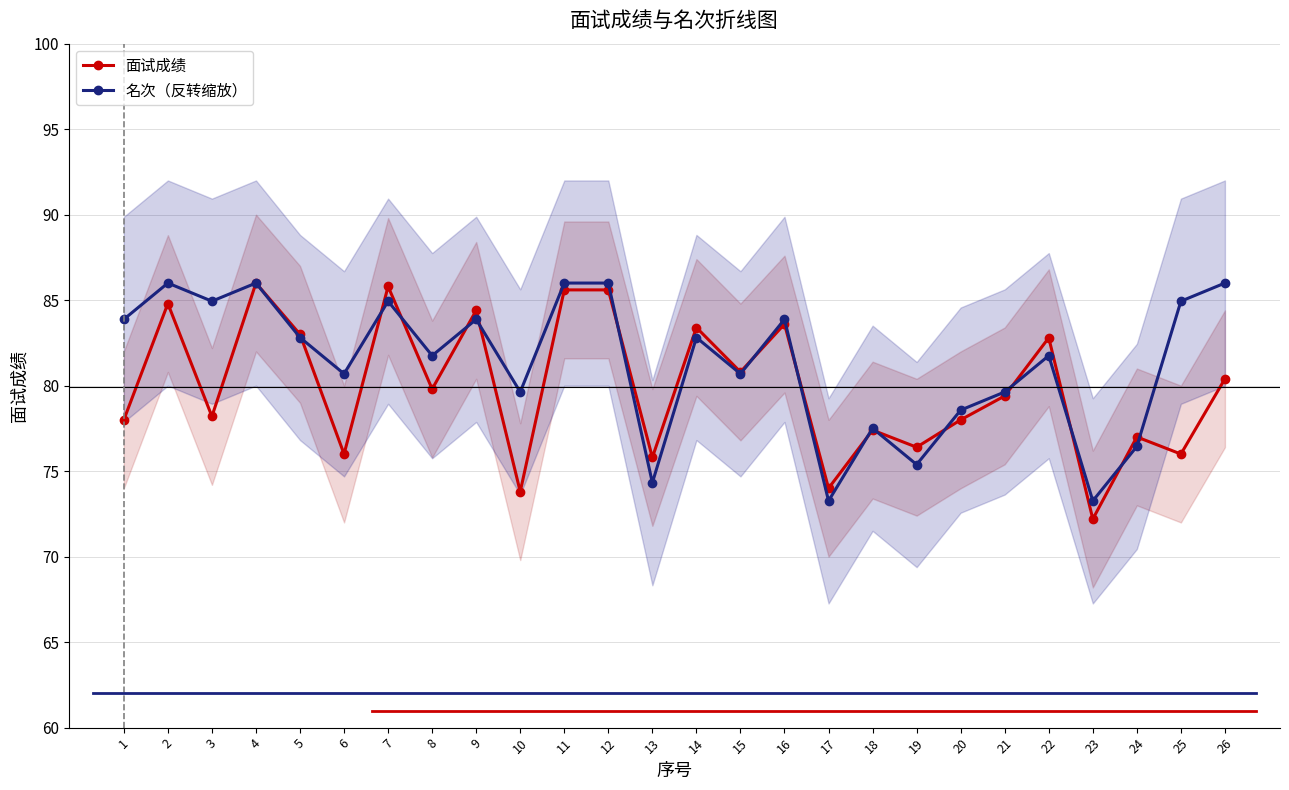

Which category has the highest value in the 名次（反转缩放） series?

2